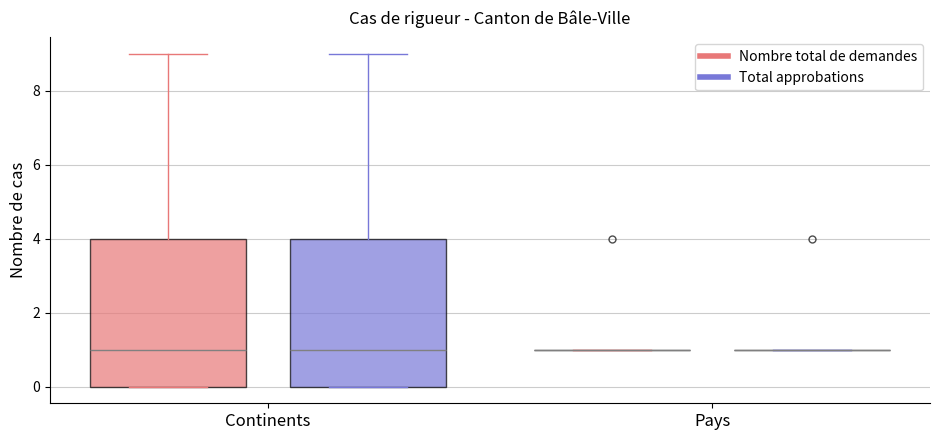

Reading left to right, read every box against the y-axis: the position of its median line, the range the box covers, and the ends of its whiskers. The values are not printed on the chart, so give them approximately, as read against the axis.

Continents (Nombre total de demandes): median 1, box 0 to 4, whiskers 0 to 9
Continents (Total approbations): median 1, box 0 to 4, whiskers 0 to 9
Pays (Nombre total de demandes): box collapsed to a line at 1, whiskers 1 to 1
Pays (Total approbations): box collapsed to a line at 1, whiskers 1 to 1